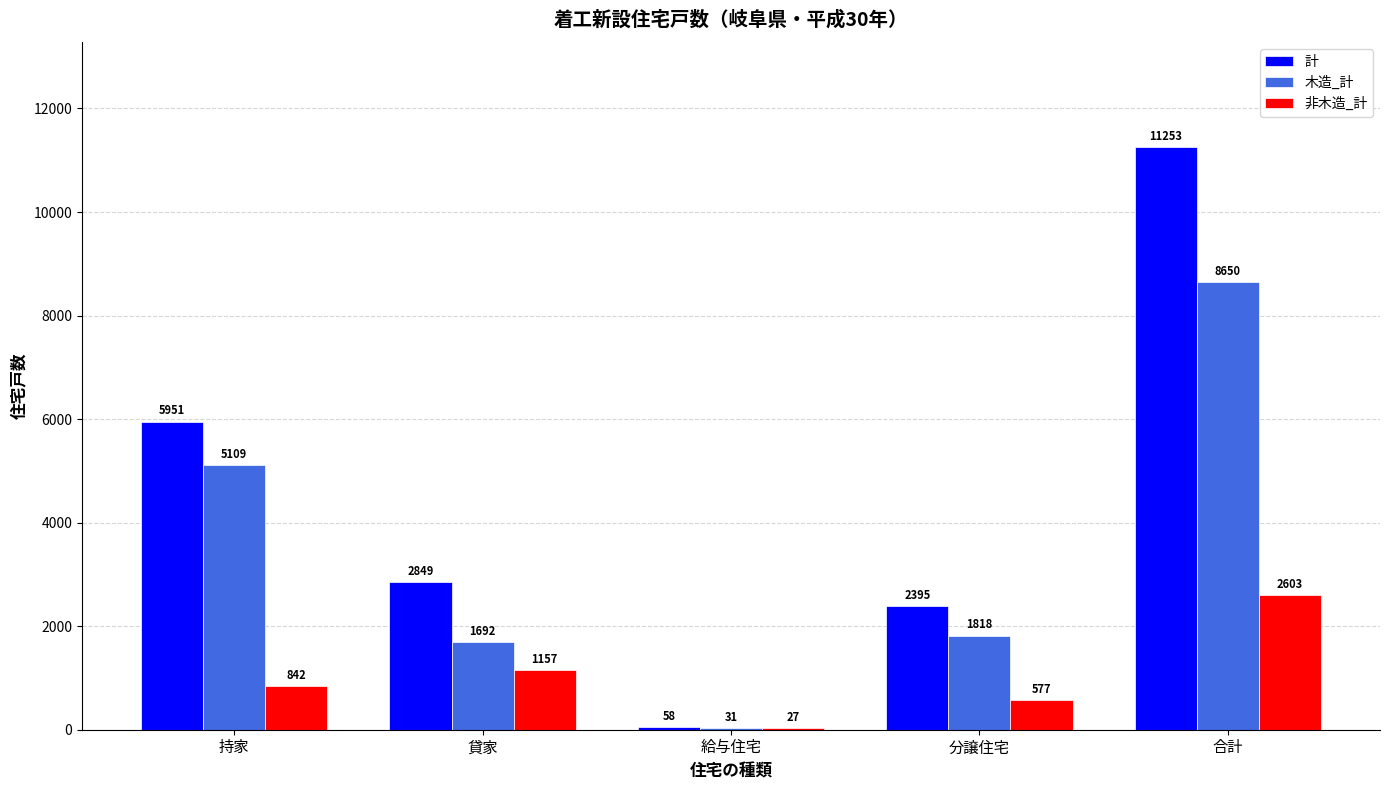

Reading right to left, extract all data points from this chart.

計: 11253	2395	58	2849	5951
木造_計: 8650	1818	31	1692	5109
非木造_計: 2603	577	27	1157	842